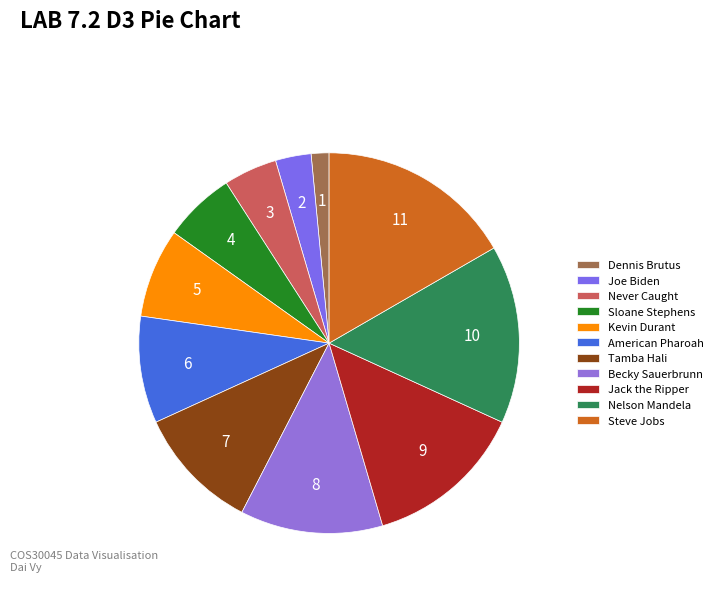

How many slices are in this pie chart?

11